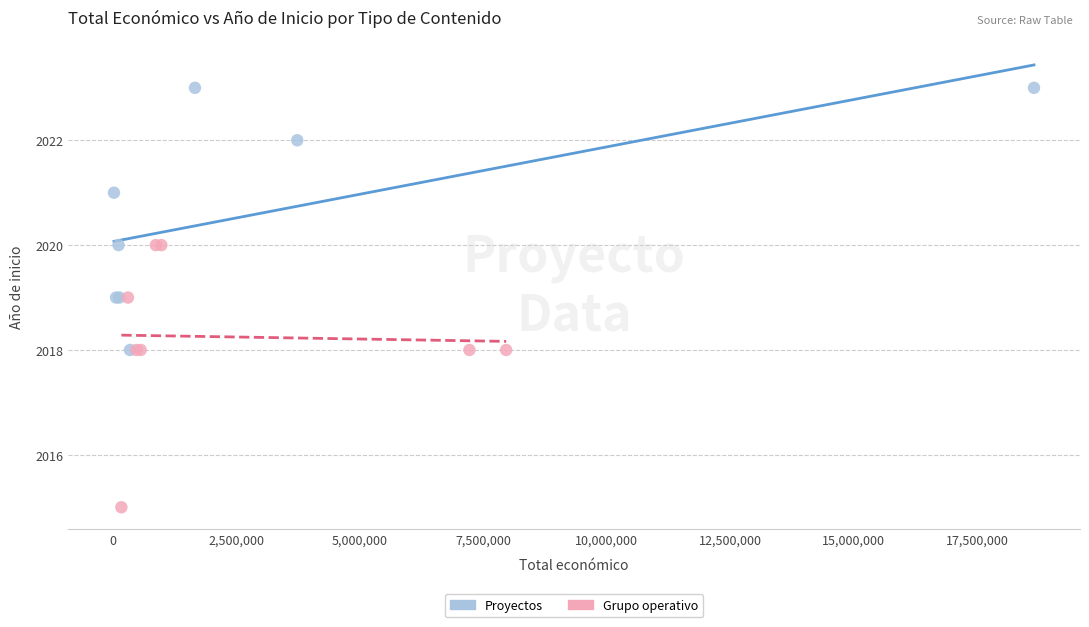

Which series contains the lowest Y value?

Grupo operativo